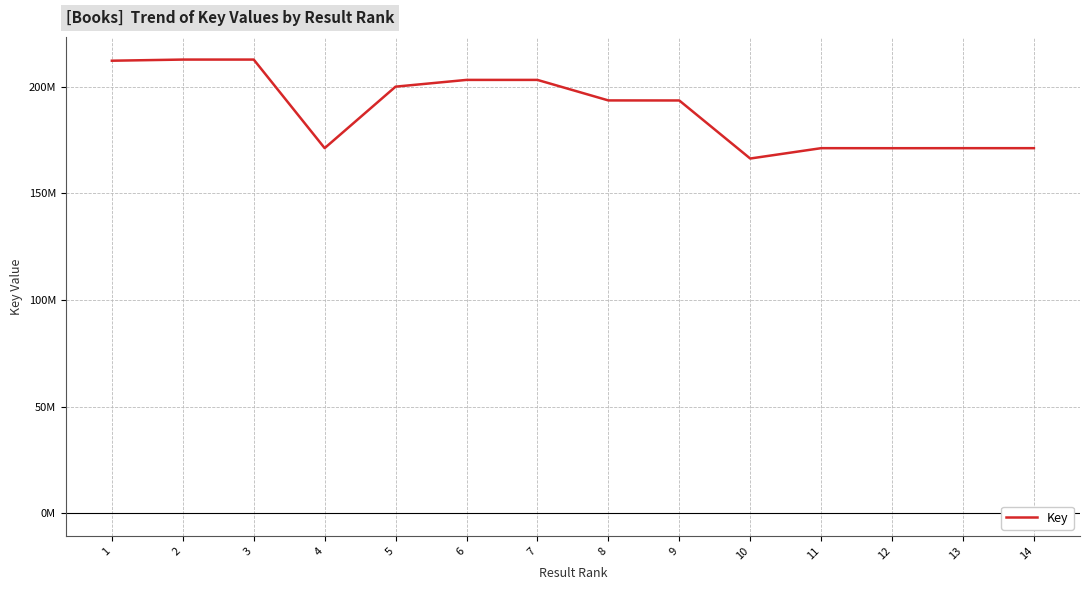

Where is the data nearest to the value 189457916?

9